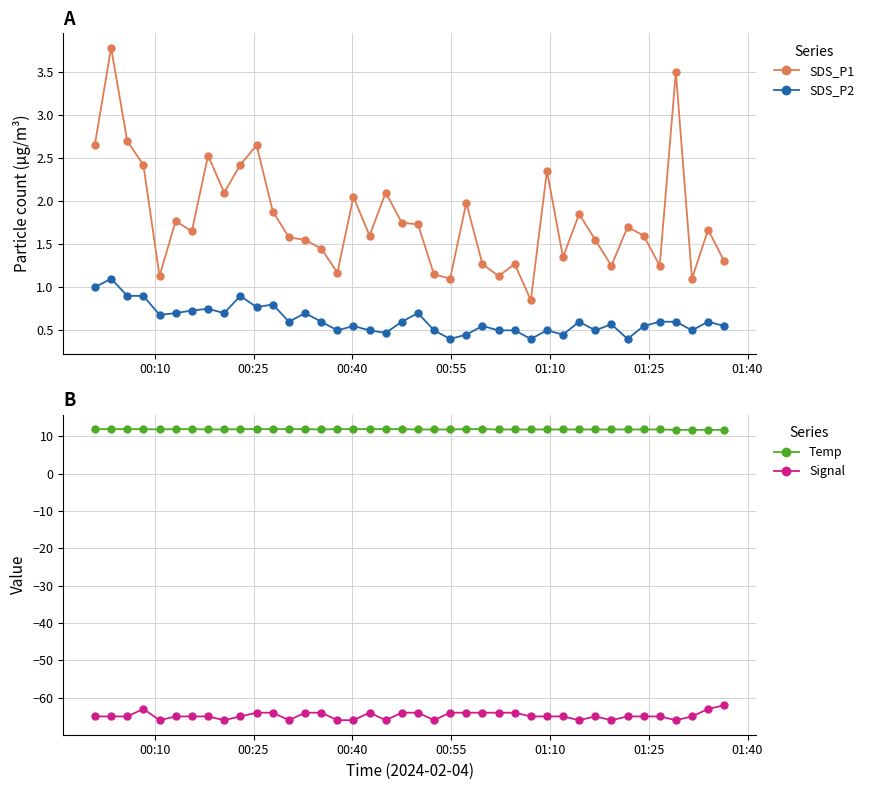

How many SDS_P2 values are between 0 and 1?

39